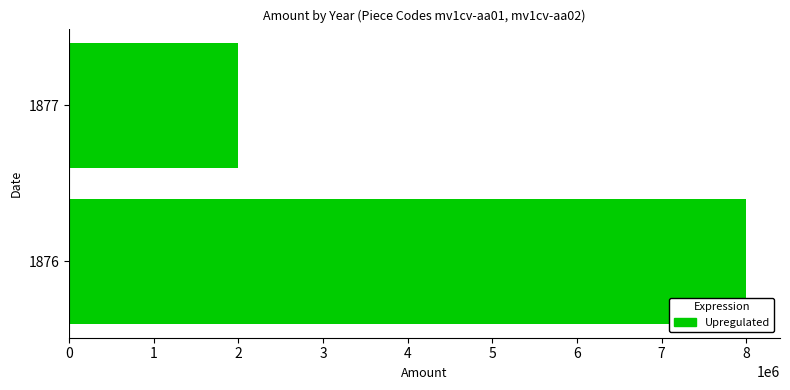

What is the change in value from 1876 to 1877?

-6000000